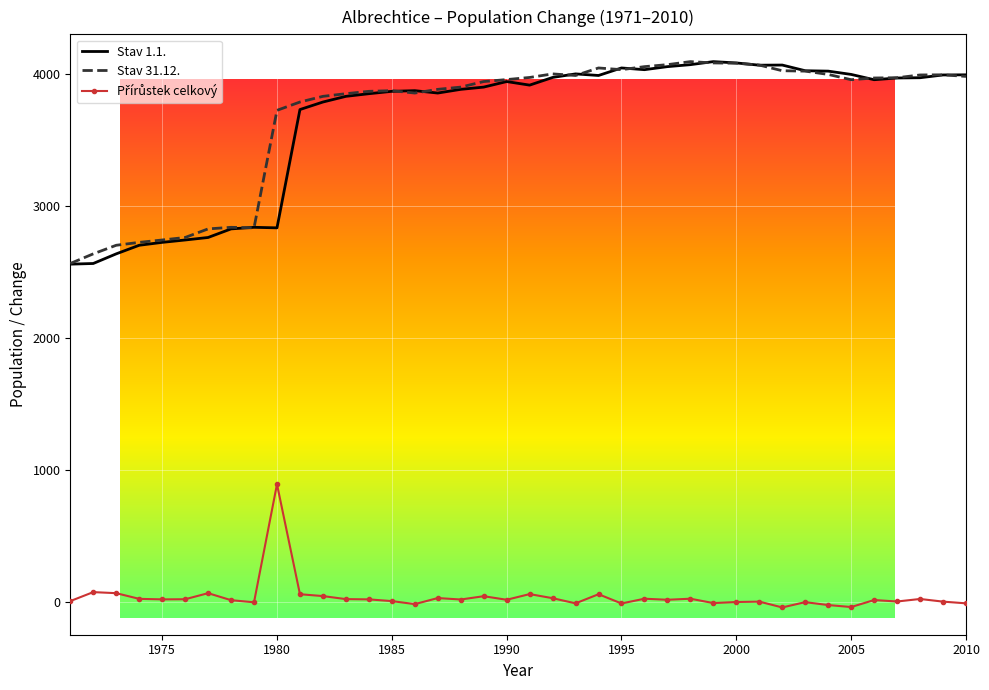

List the labels in order of Stav 31.12. value, smallest first.

1971, 1972, 1973, 1974, 1975, 1976, 1977, 1979, 1978, 1980, 1981, 1982, 1983, 1986, 1984, 1985, 1987, 1988, 1989, 2005, 1990, 2006, 2007, 1991, 2010, 1993, 2008, 2009, 2004, 1992, 2003, 2002, 1995, 1994, 1996, 2001, 1997, 2000, 1999, 1998